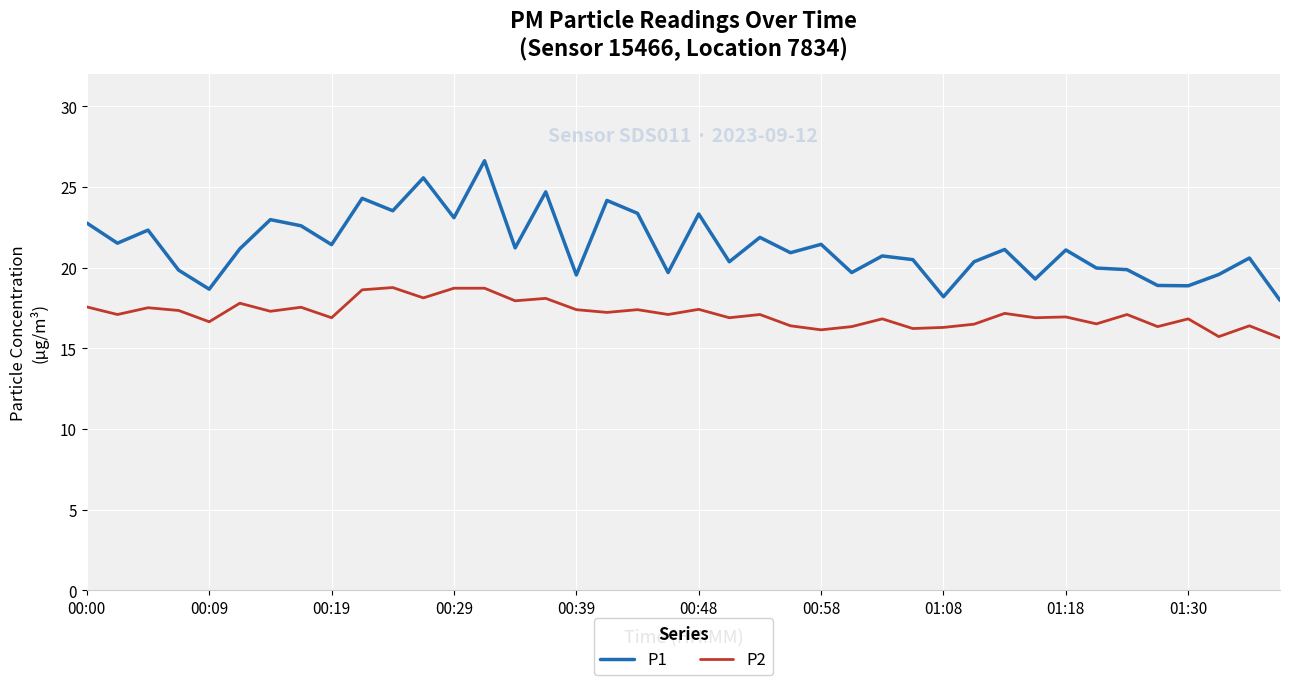

What is the smallest value displayed?

15.7